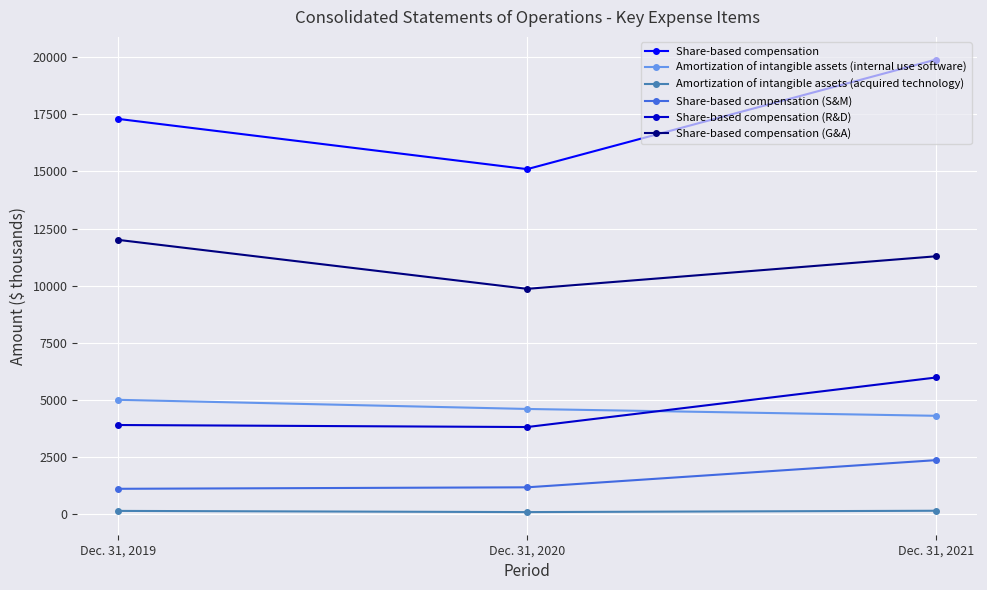

At how many categories does at least one series exceed 1579?

3